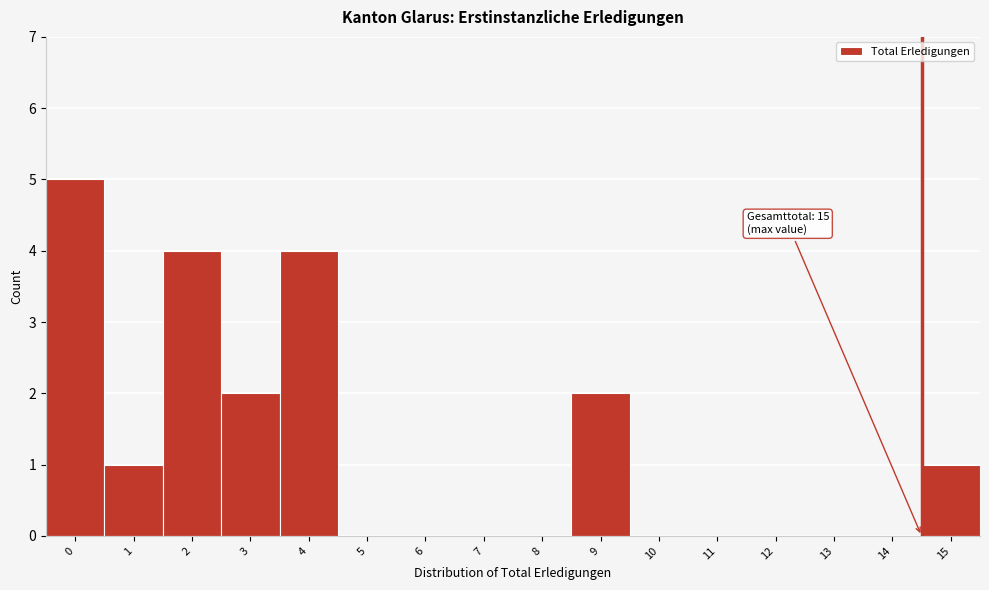

Reading left to right, transcribe all the data shown in this chart.

0=5	1=1	2=4	3=2	4=4	5=0	6=0	7=0	8=0	9=2	10=0	11=0	12=0	13=0	14=0	15=1